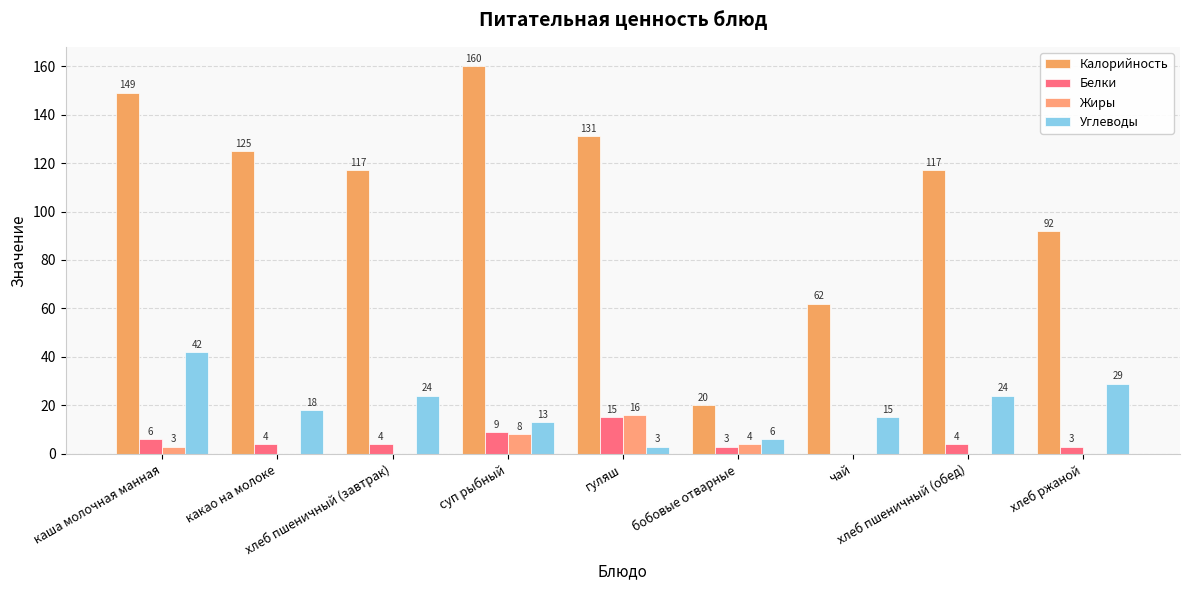

How many distinct data groups are displayed?

4